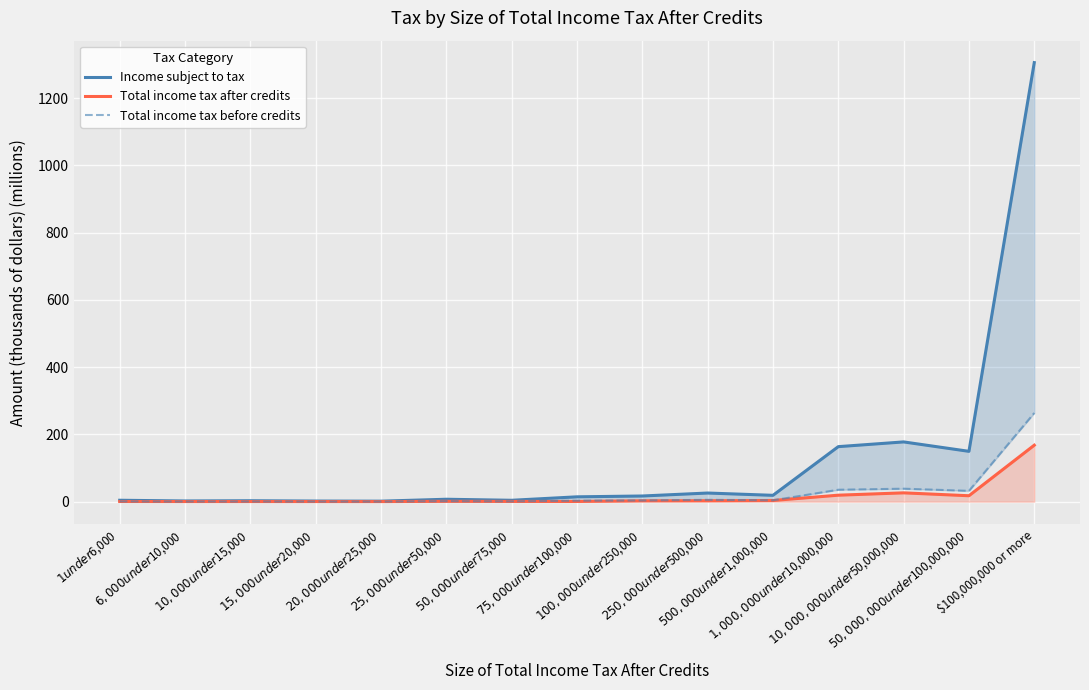

True or false: Income subject to tax has a value of 609.9 at $100,000,000 or more.

False